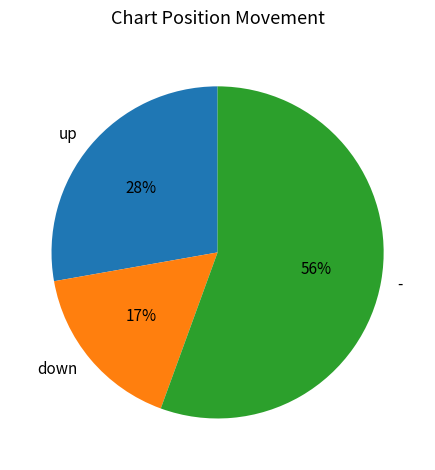

The down slice represents 17% of the pie. True or false?

True